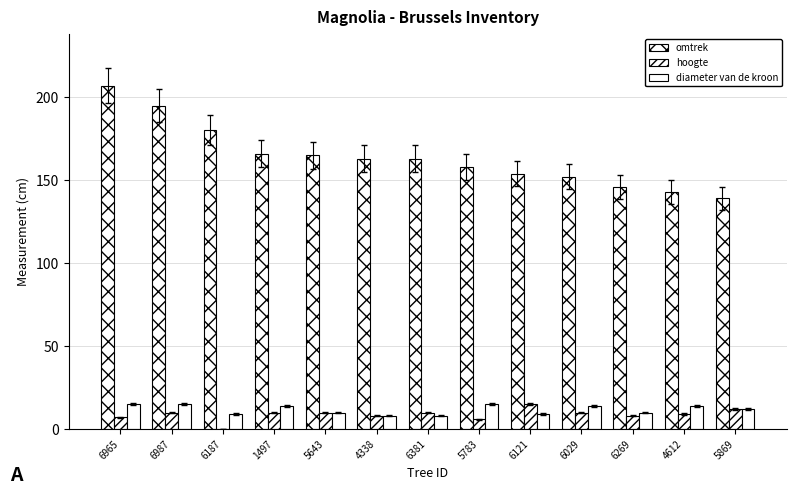

What is the difference between the hoogte values at 5869 and 4338?

4